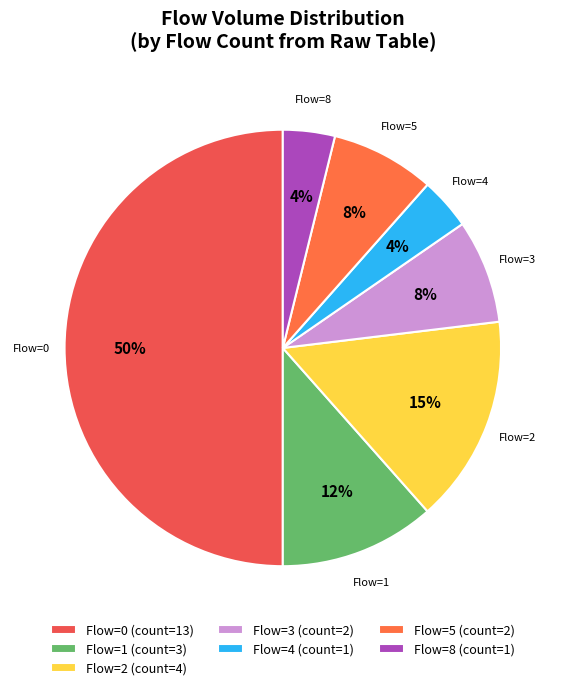

How many segments does this pie chart have?

7